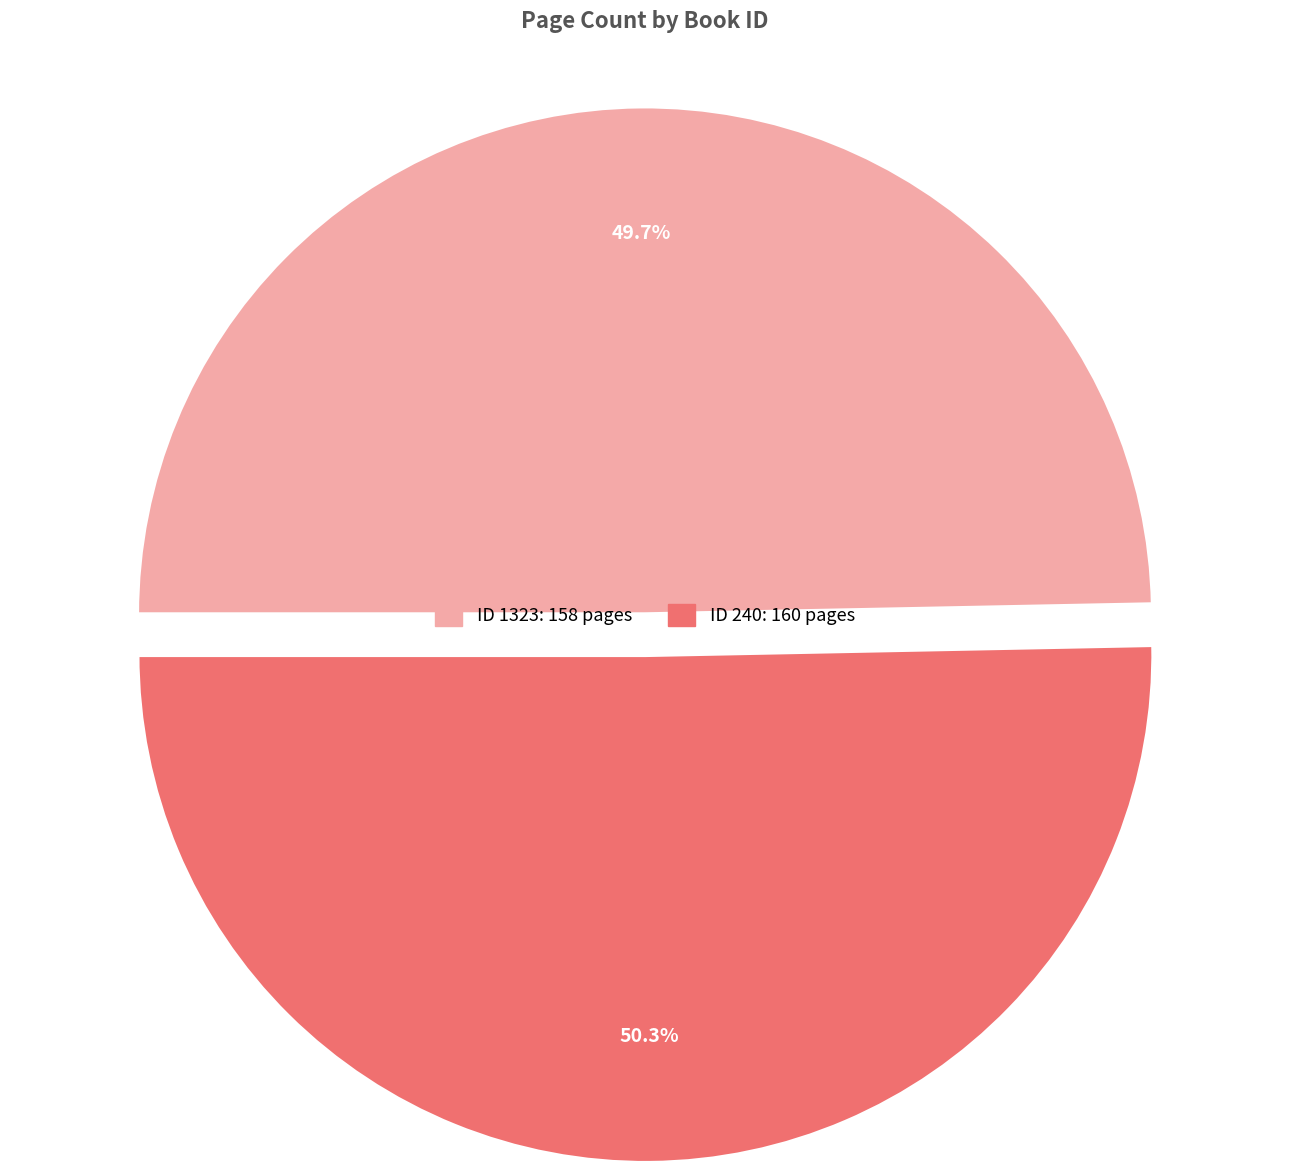

Is there any slice that represents more than half of the pie?

Yes